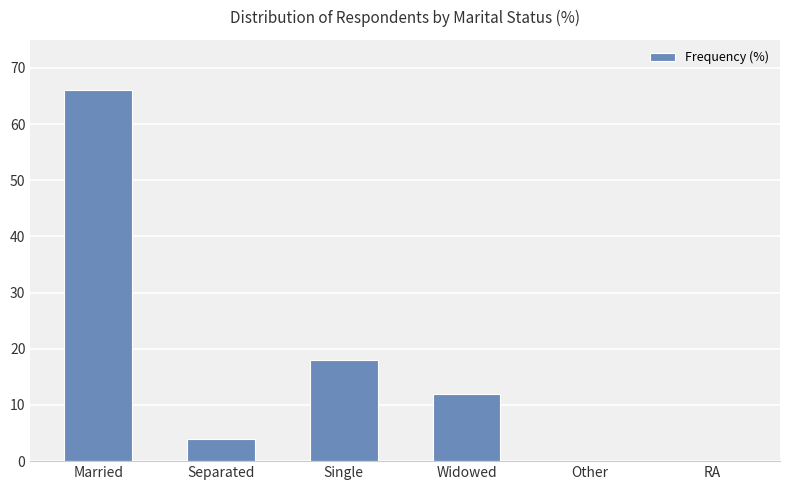

True or false: the data shows 18 at Single.

True